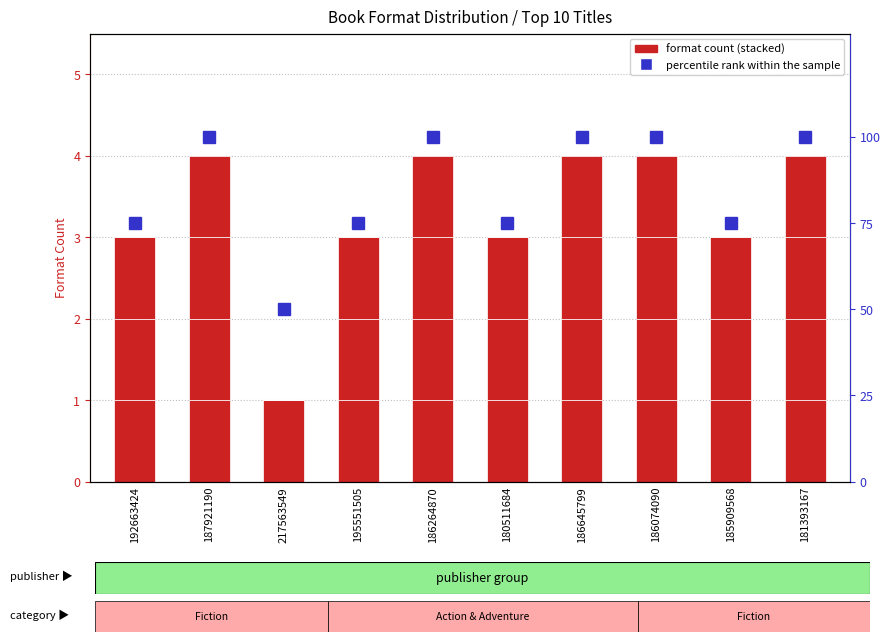

What is the sum of all Hardcover values?

10